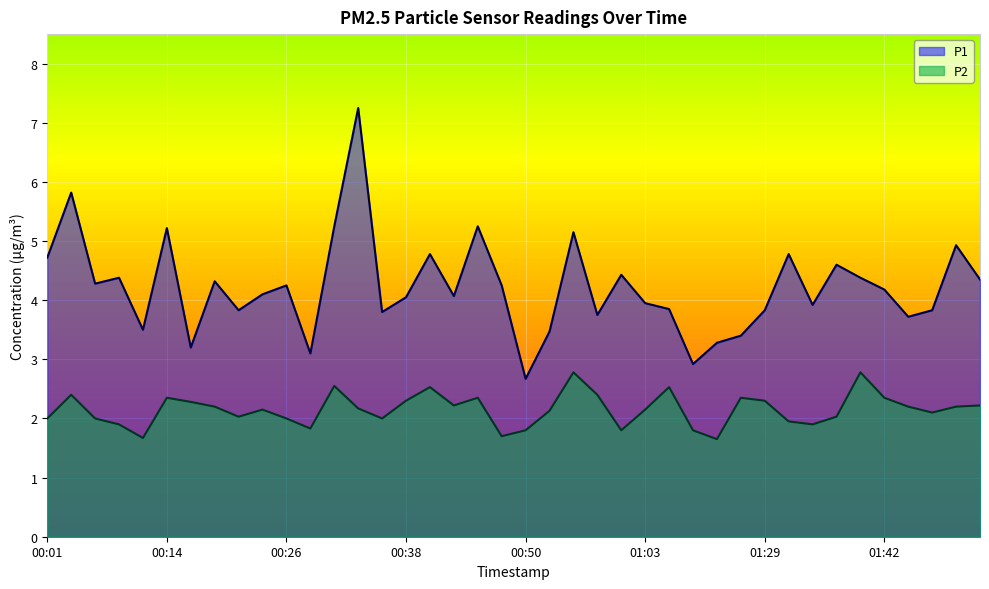

At which category does the chart reach its peak across all series?

00:33